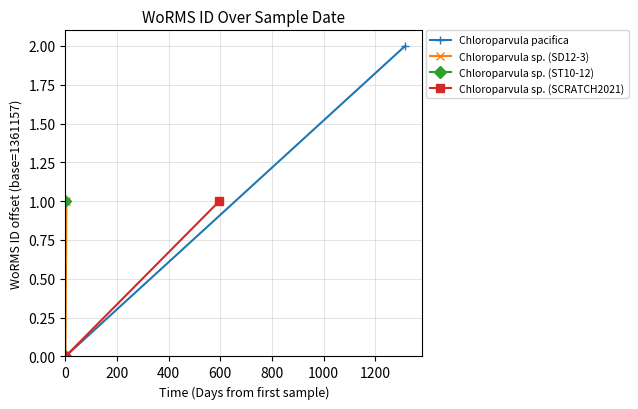

What is the maximum value for Chloroparvula sp. (SCRATCH2021)?

1